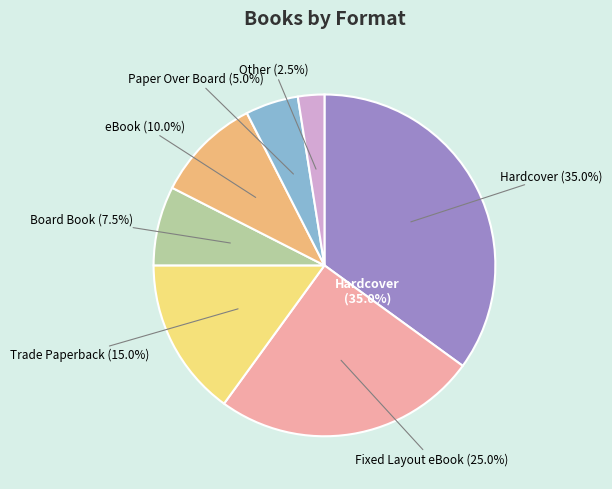

True or false: Other accounts for 1% of the total.

False